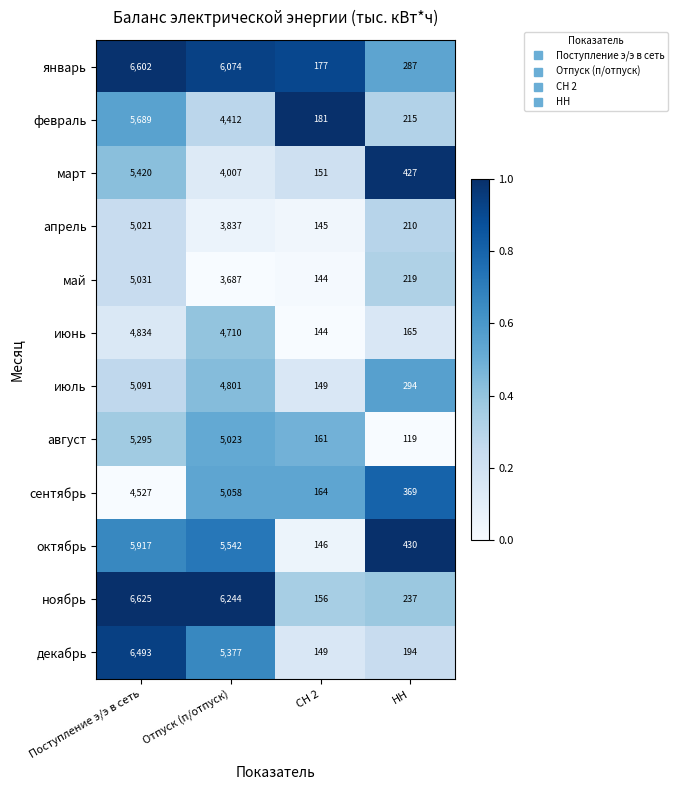

What is the total value across all series at Поступление э/э в сеть?

66545